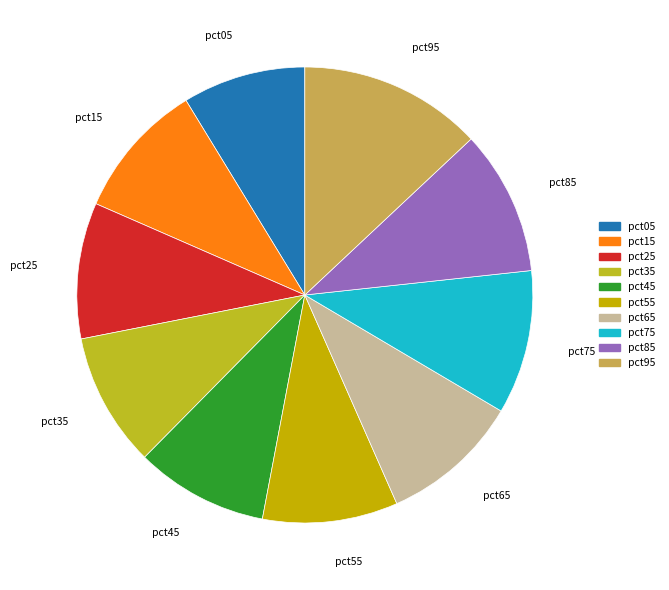

Does any single category account for the majority?

No